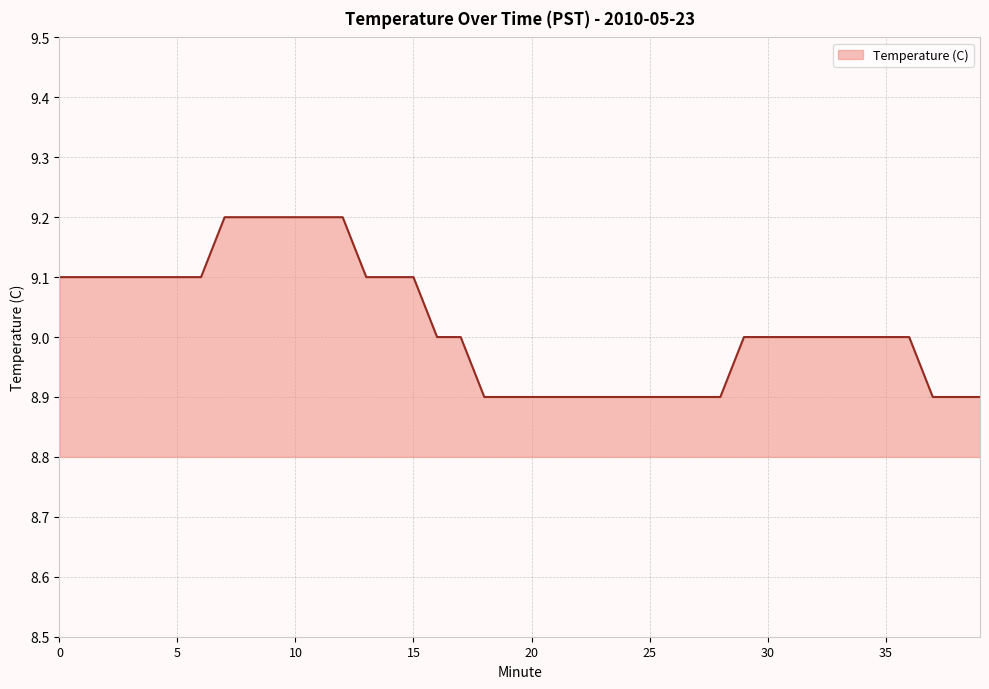

What is the minimum value shown in the chart?

8.9